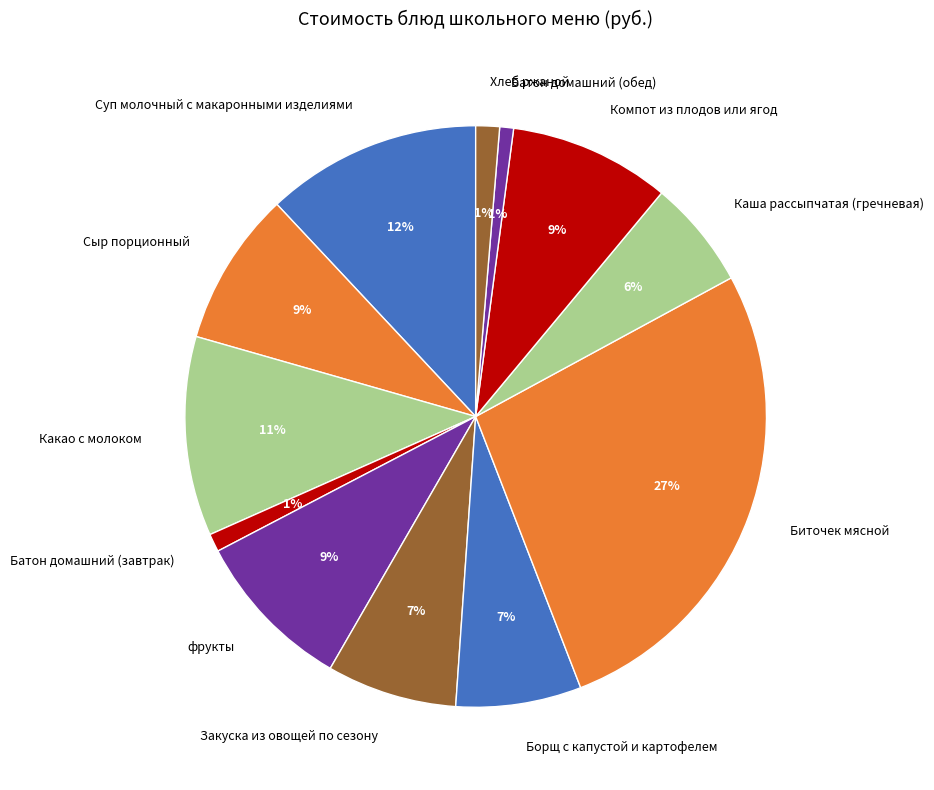

Between Какао с молоком and Закуска из овощей по сезону, which is larger?

Какао с молоком